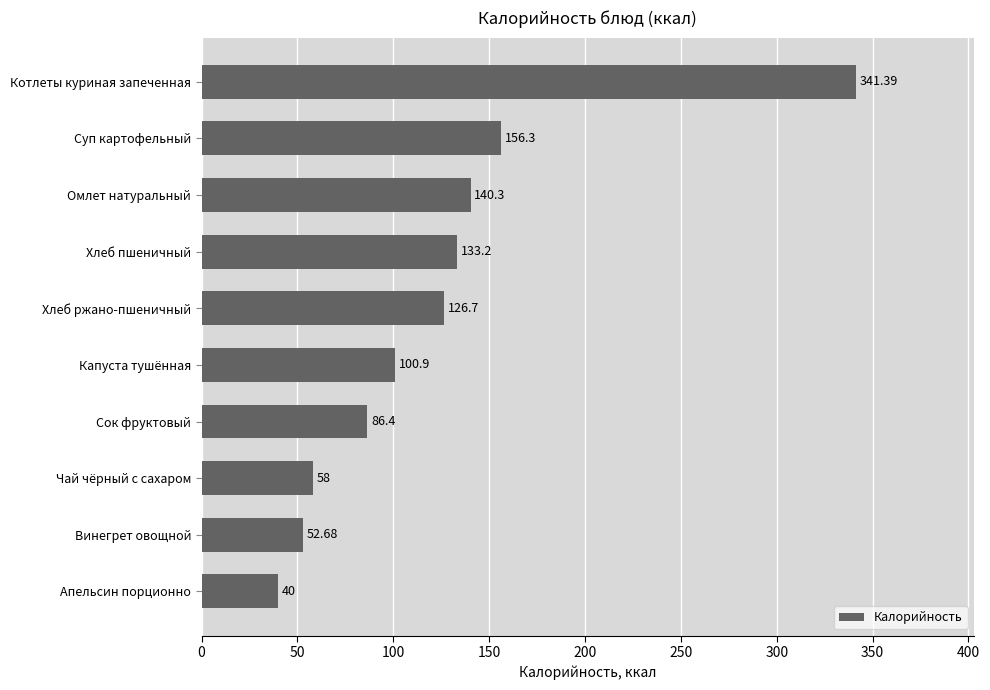

At which label is the value closest to 190?

Суп картофельный